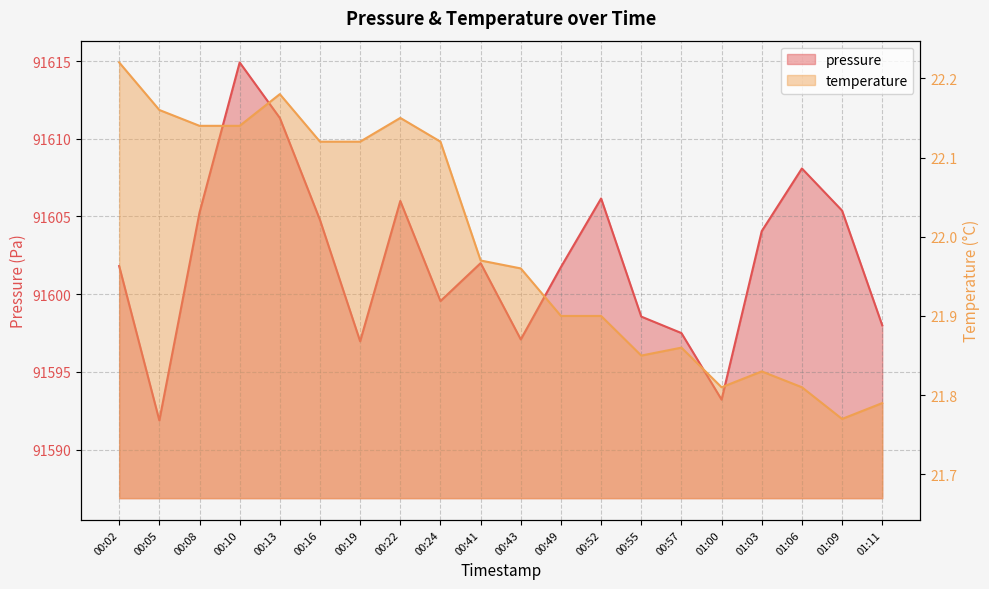

The value of temperature at 00:02 is 22.2. True or false?

True